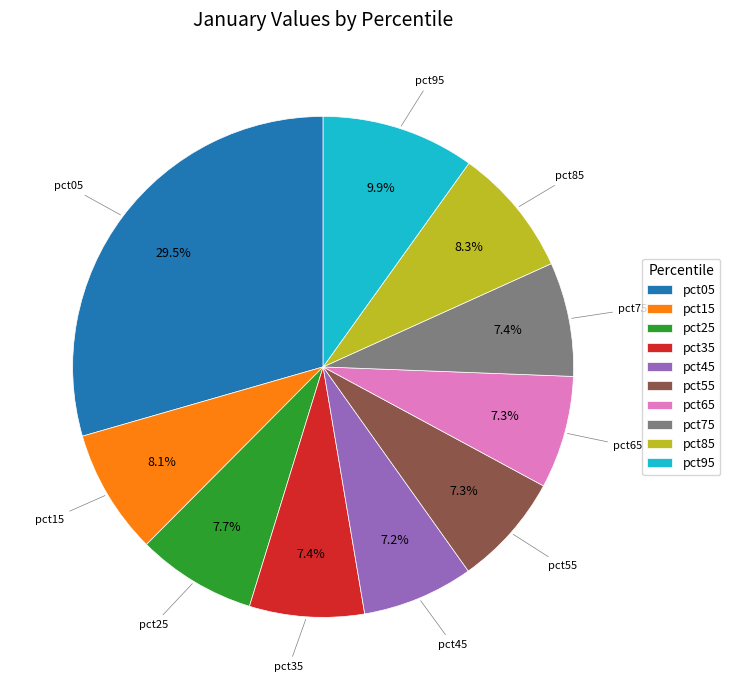

The pct05 slice represents 39% of the pie. True or false?

False